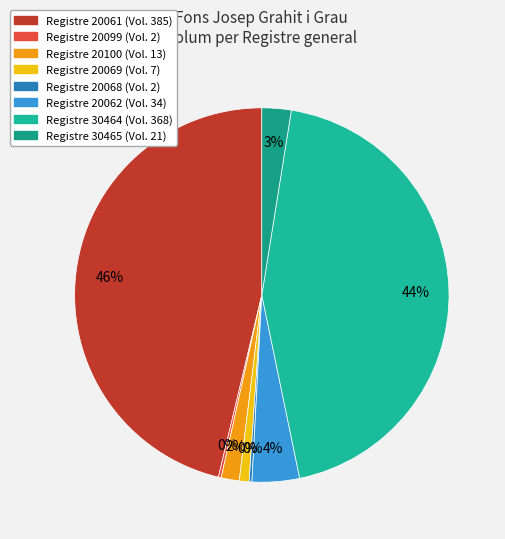

Is there any slice that represents more than half of the pie?

No